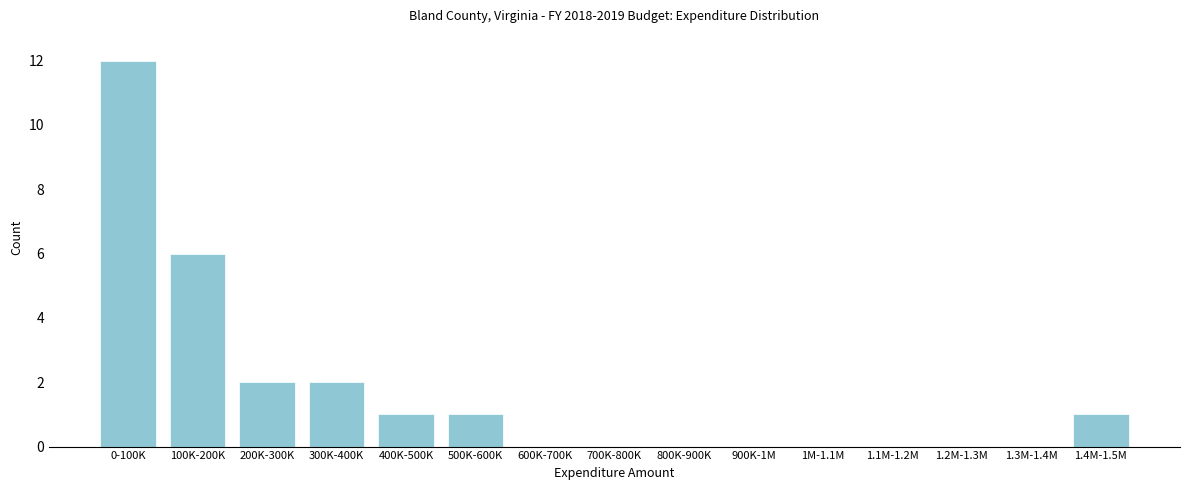

Reading right to left, what are all the values shown in this chart?

1.4M-1.5M=1	1.3M-1.4M=0	1.2M-1.3M=0	1.1M-1.2M=0	1M-1.1M=0	900K-1M=0	800K-900K=0	700K-800K=0	600K-700K=0	500K-600K=1	400K-500K=1	300K-400K=2	200K-300K=2	100K-200K=6	0-100K=12